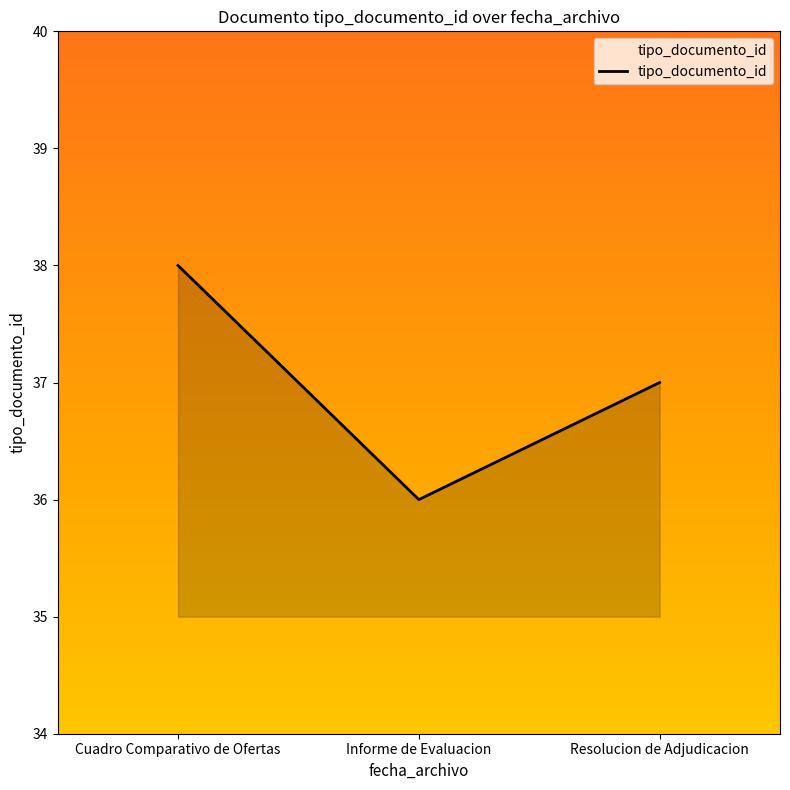

Approximately how many times larger is the value at Cuadro Comparativo de Ofertas compared to Informe de Evaluacion?

1.1